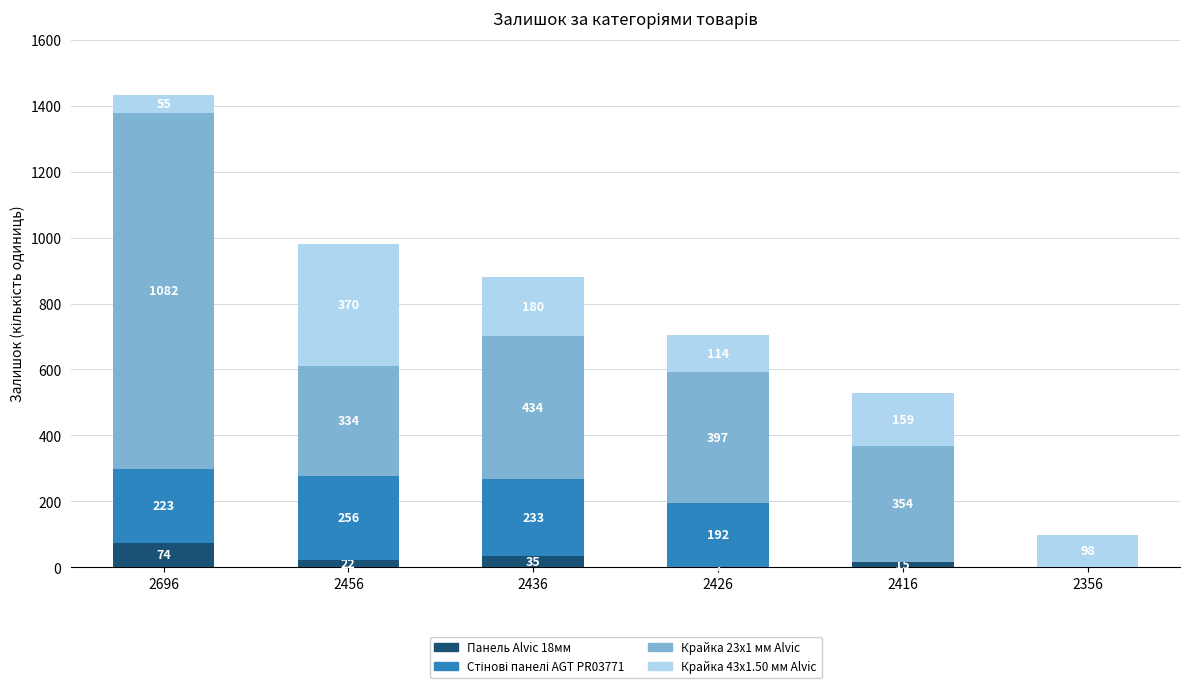

At which category is the sum across all series the highest?

2696